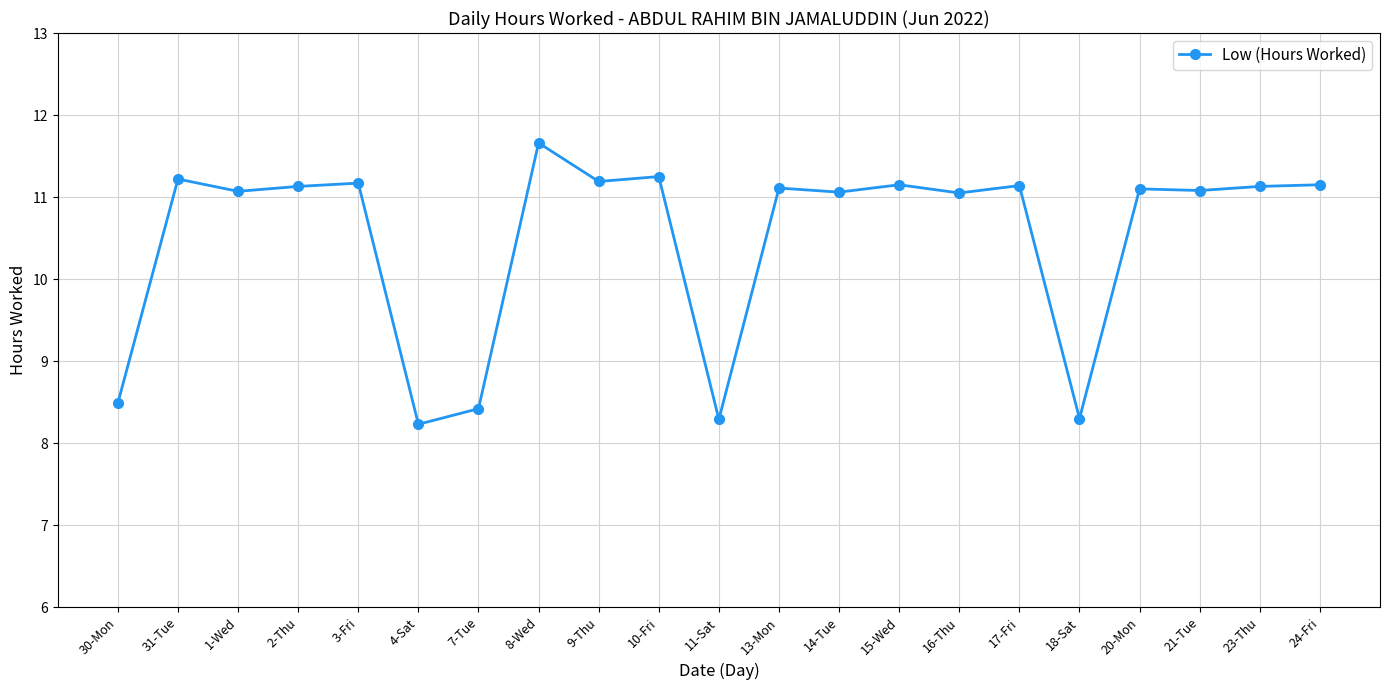

The value at 9-Thu is 15.5. True or false?

False